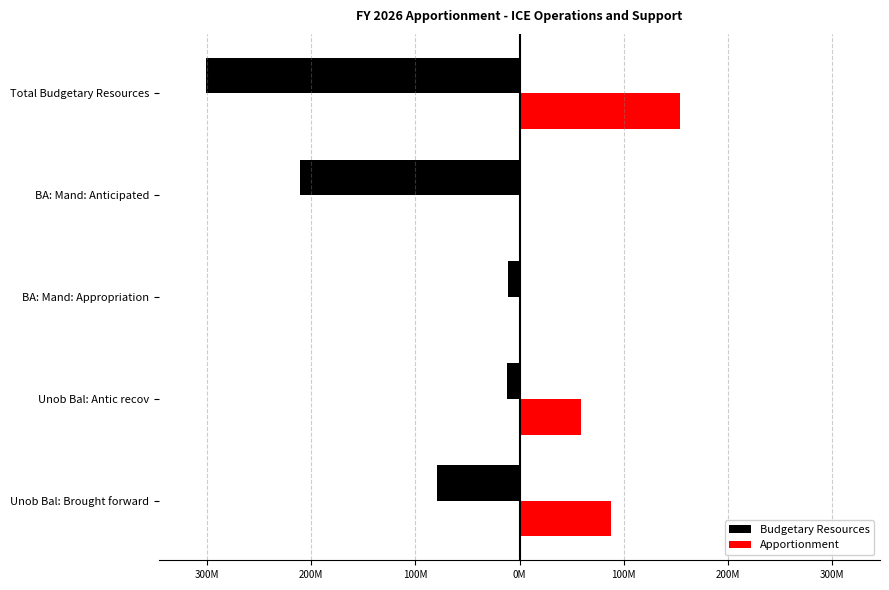

What is the sum of all Budgetary Resources values?

-613390477